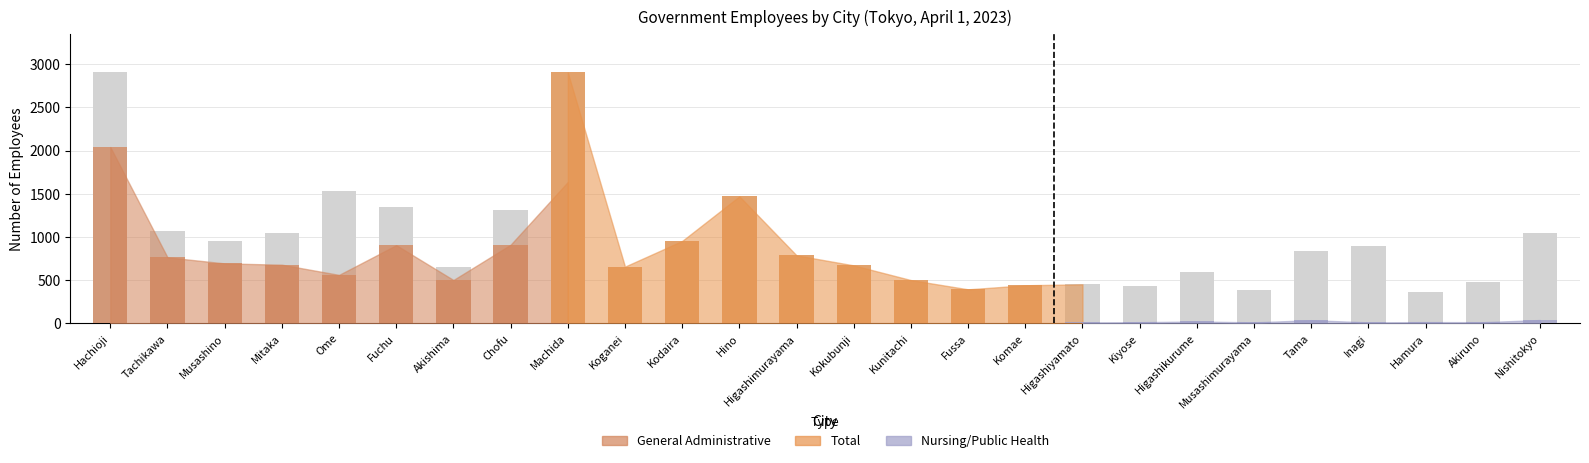

What is the approximate value of Nursing/Public Health at Koganei?

17